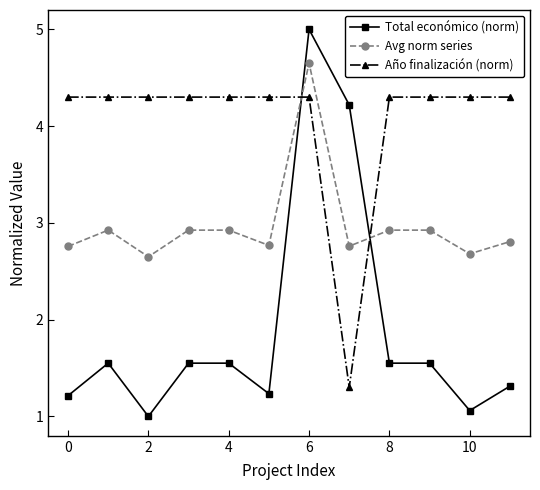

Rank the series by their average value, from lowest to highest.

Total económico (norm), Avg norm series, Año finalización (norm)